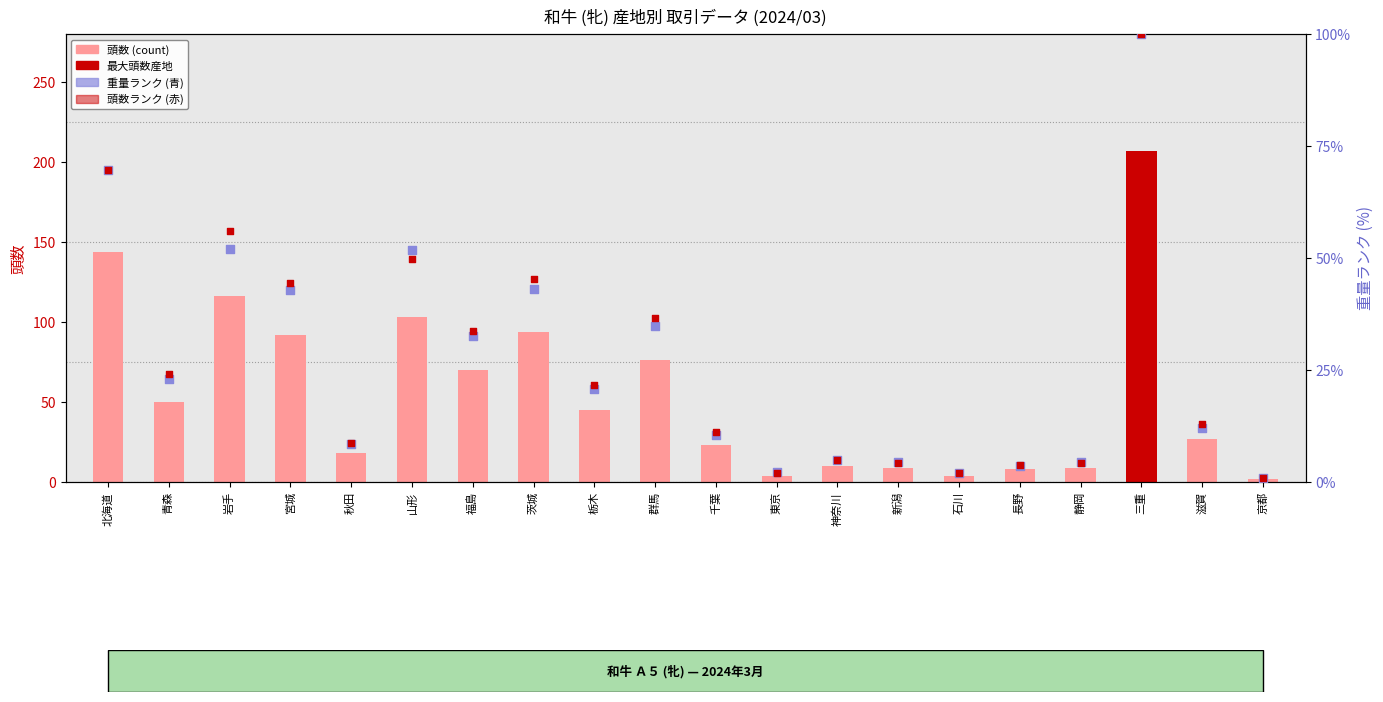

Is the value of 頭数 at 新潟 greater than the value of 頭数ランク at 栃木?

No